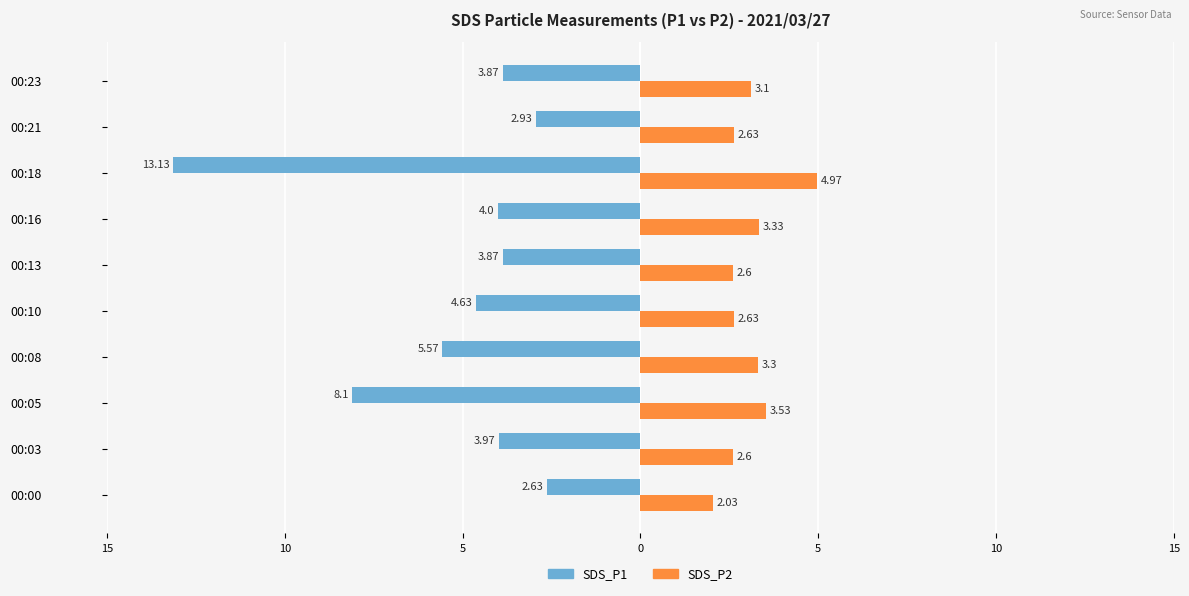

What are all the series names shown in the legend?

SDS_P1, SDS_P2